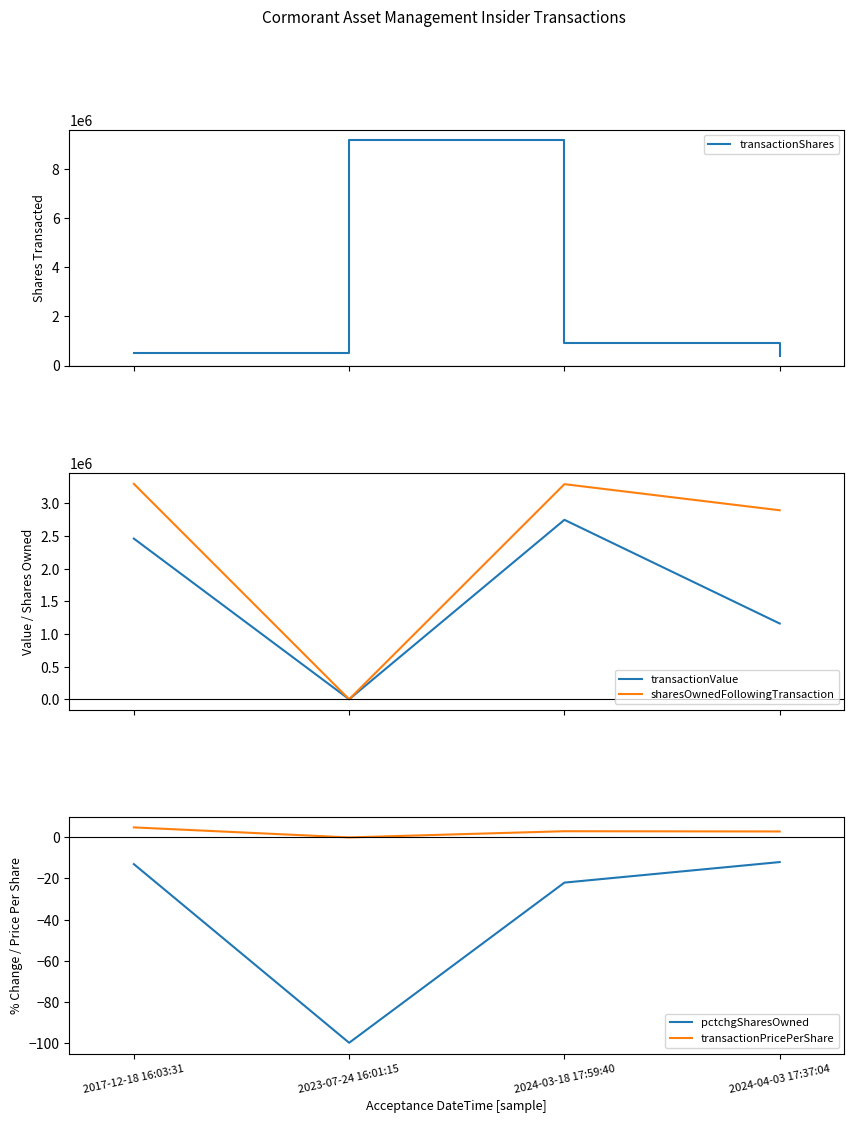

How many values in the transactionShares series are below 909091?

2